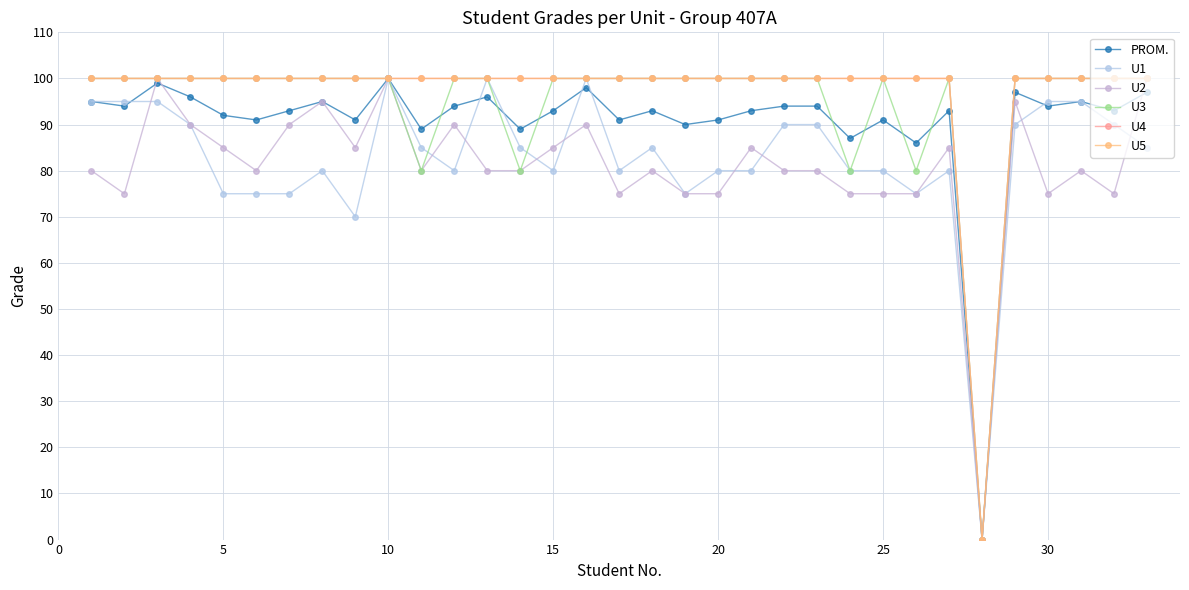

How many values in U3 are above zero?

32